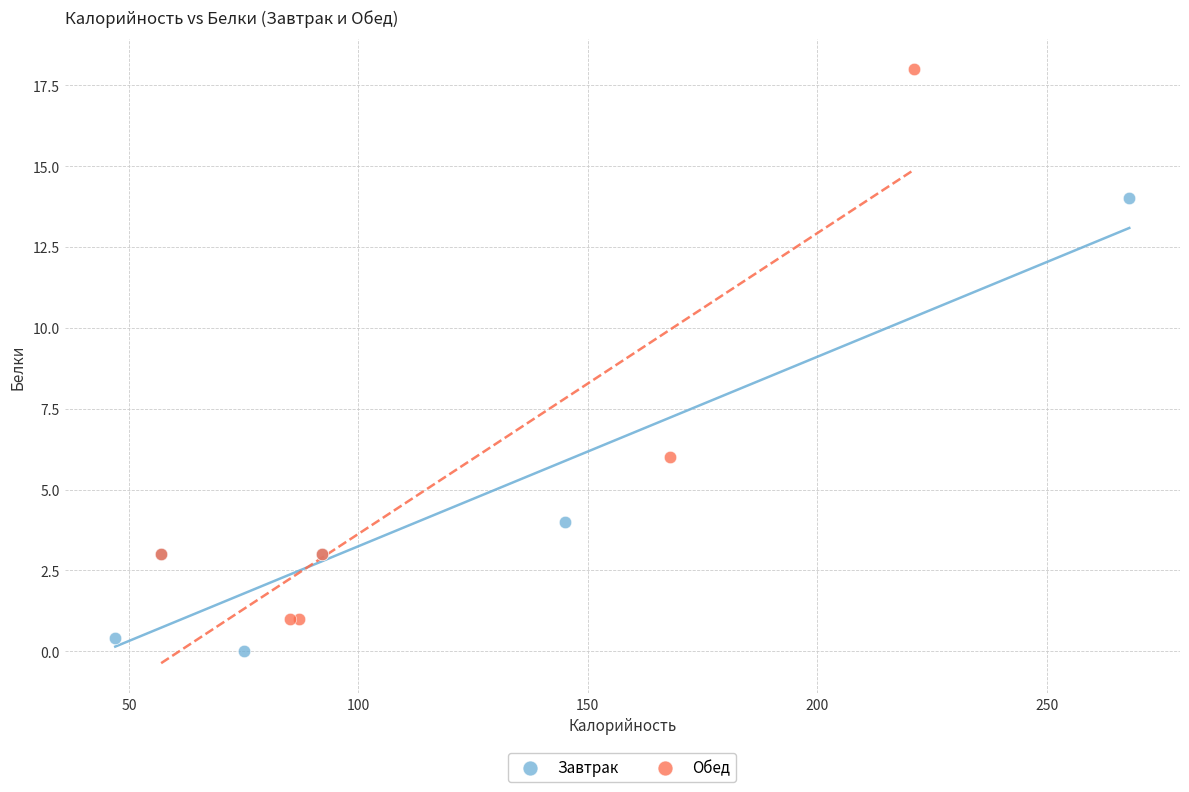

Which series has the widest spread of Y values?

Обед